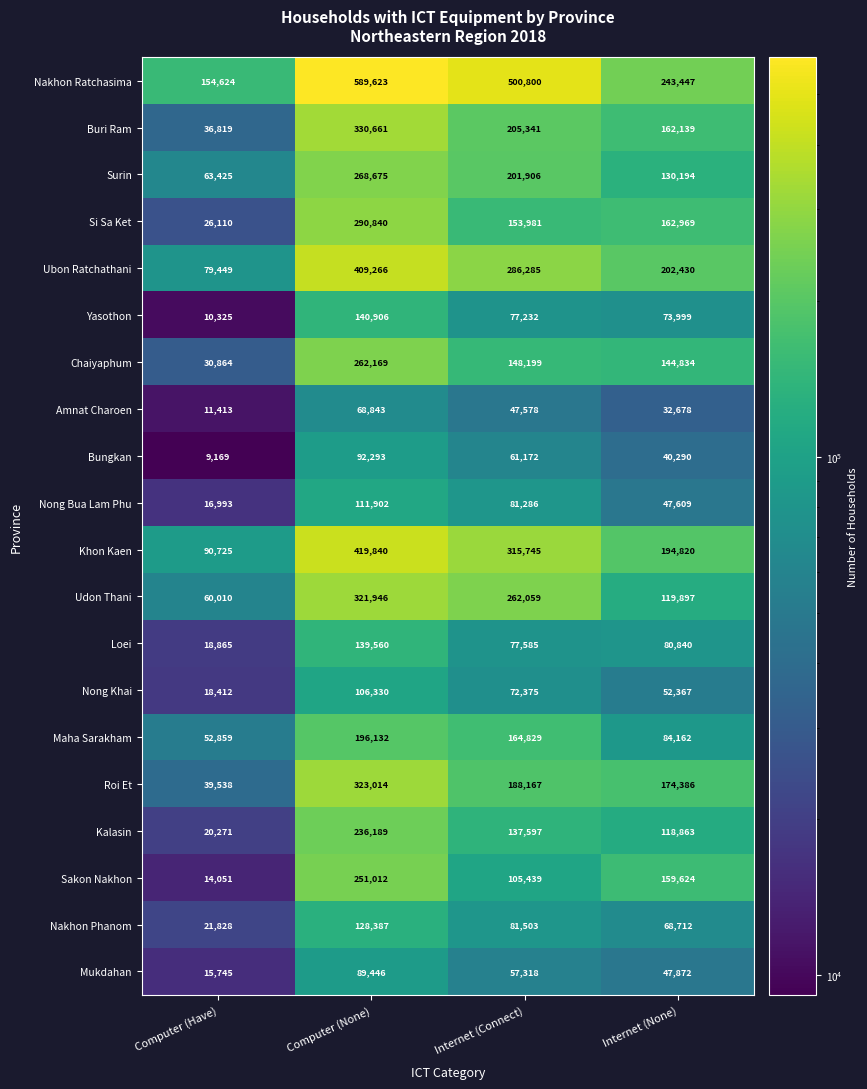

At how many categories does at least one series exceed 62190?

4